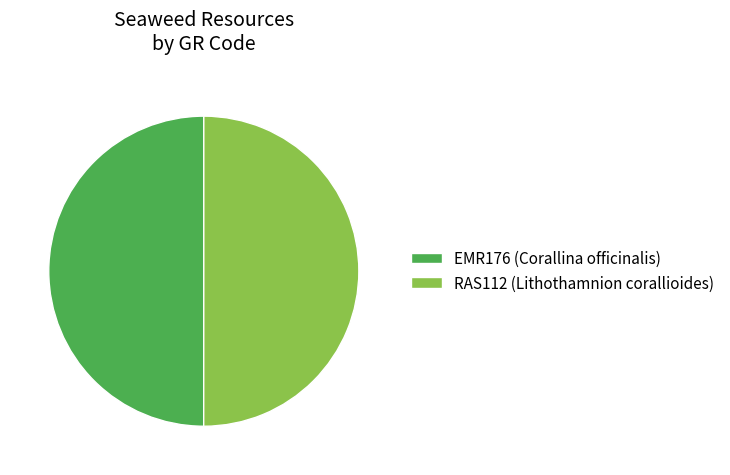

Combined, do EMR176 (Corallina officinalis) and RAS112 (Lithothamnion corallioides) account for over 50%?

Yes